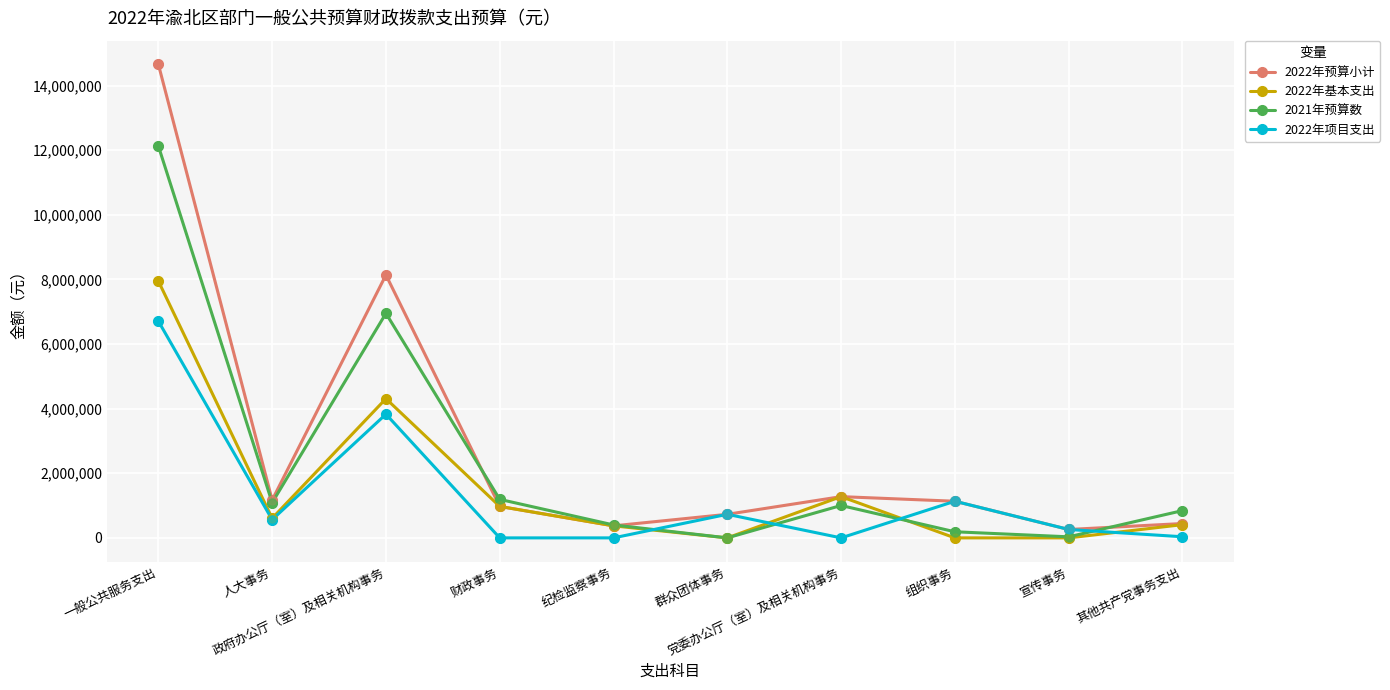

At how many categories does at least one series exceed 7666246?

2